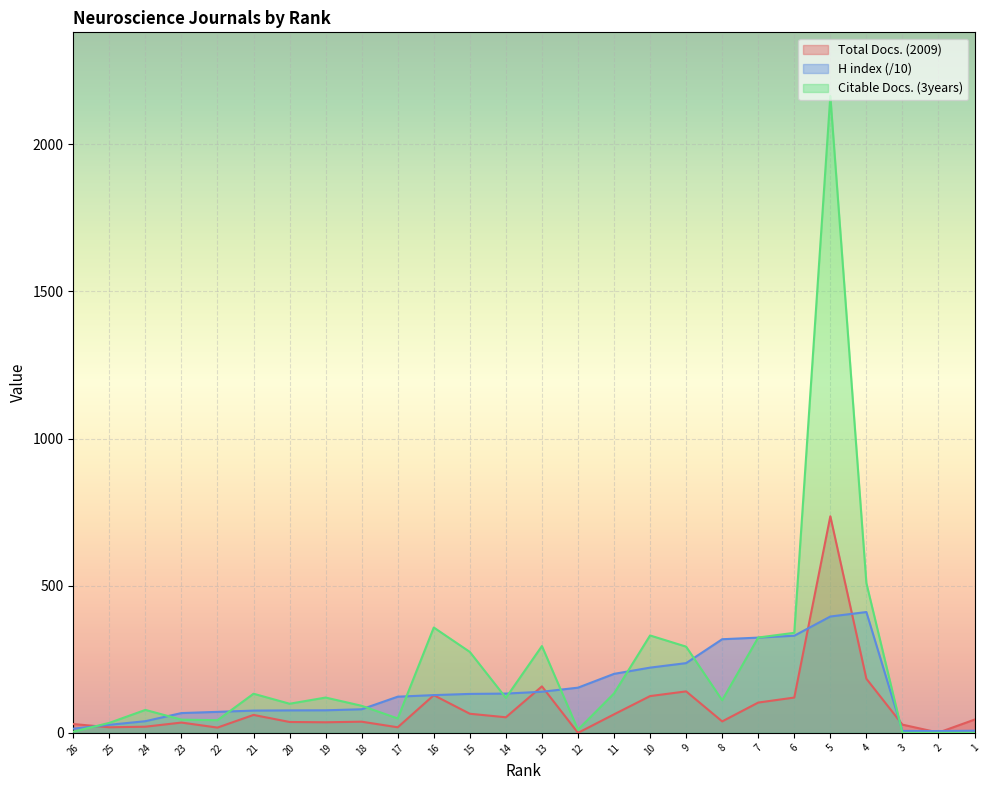

Where does the H index series first go above 128?

16